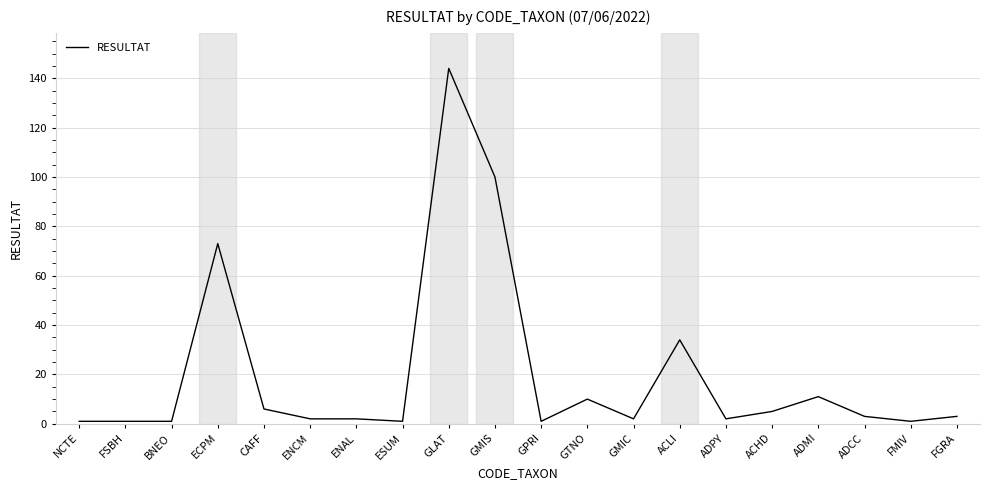

Reading right to left, extract all data points from this chart.

3	1	3	11	5	2	34	2	10	1	100	144	1	2	2	6	73	1	1	1